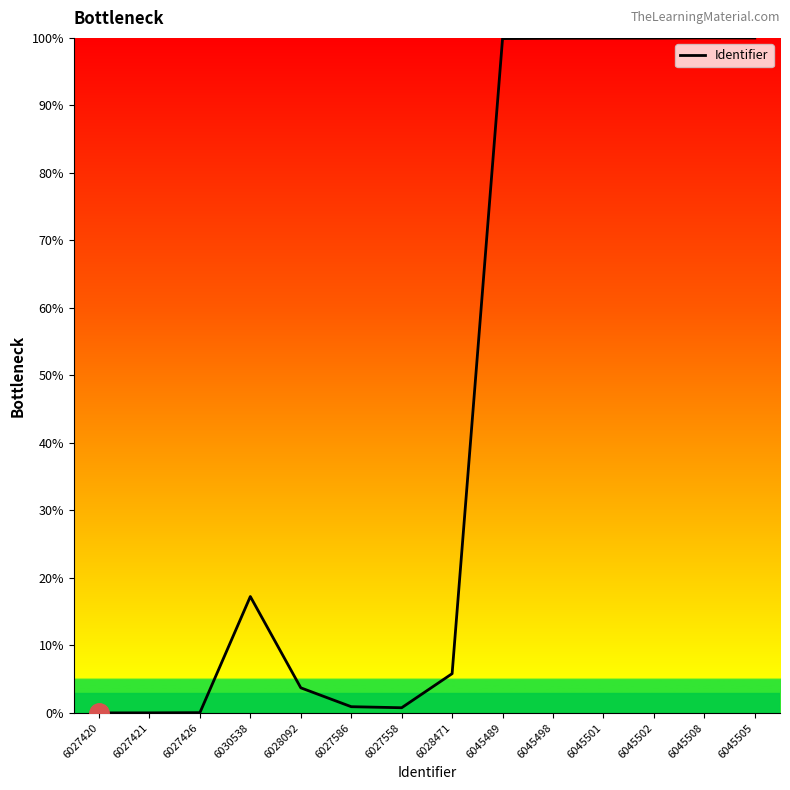

Read the value at 6045502.

100.0